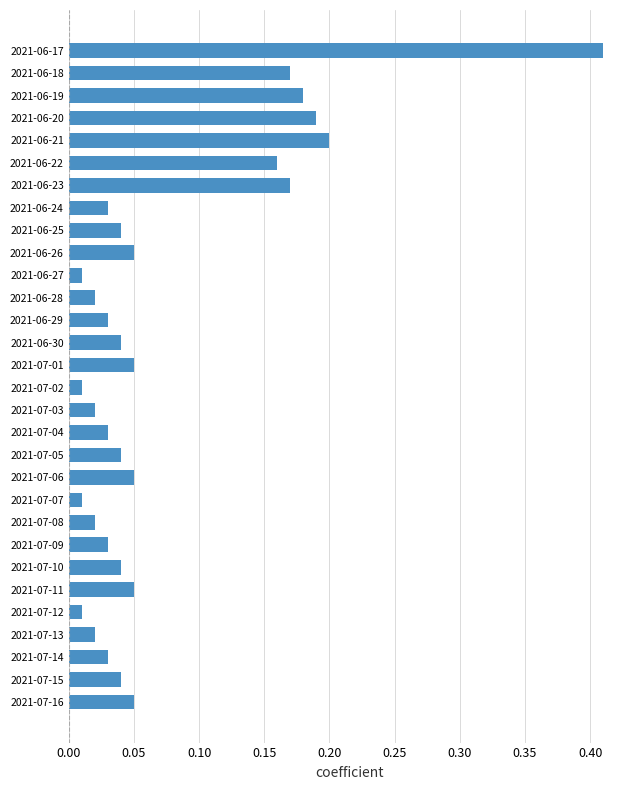

The chart shows a value of 0.1 at 2021-06-22. True or false?

False